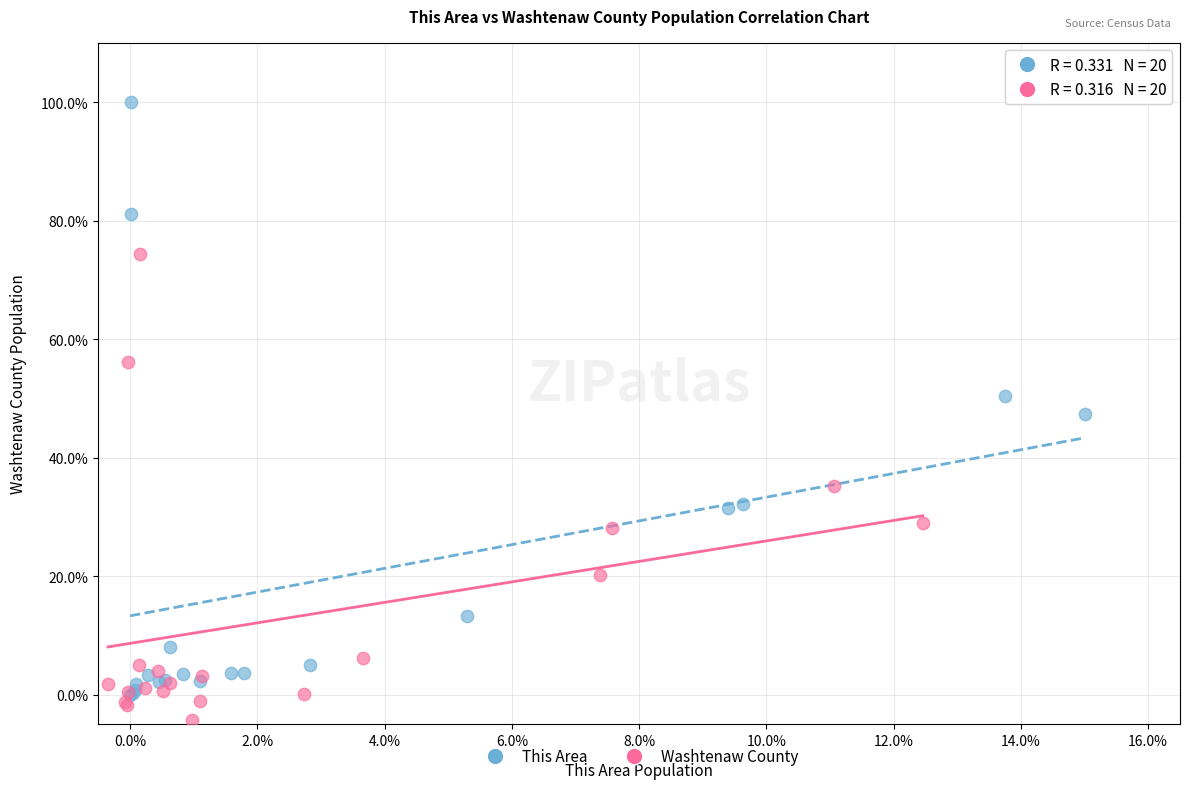

Which series has the largest Y range (max minus min)?

This Area